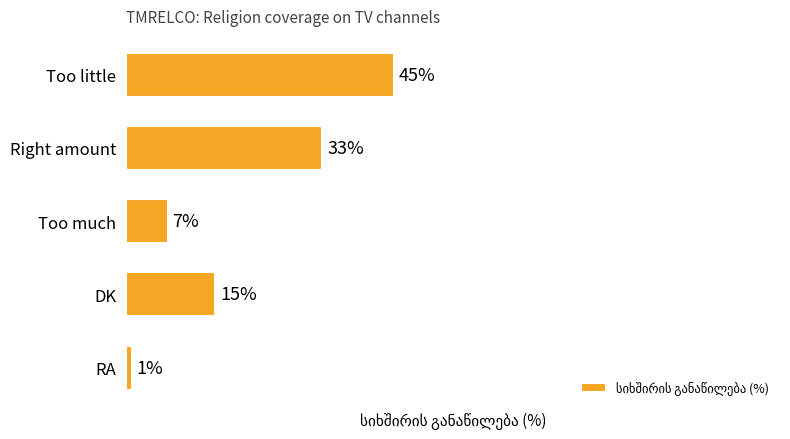

Which category has the lowest value across all series?

RA